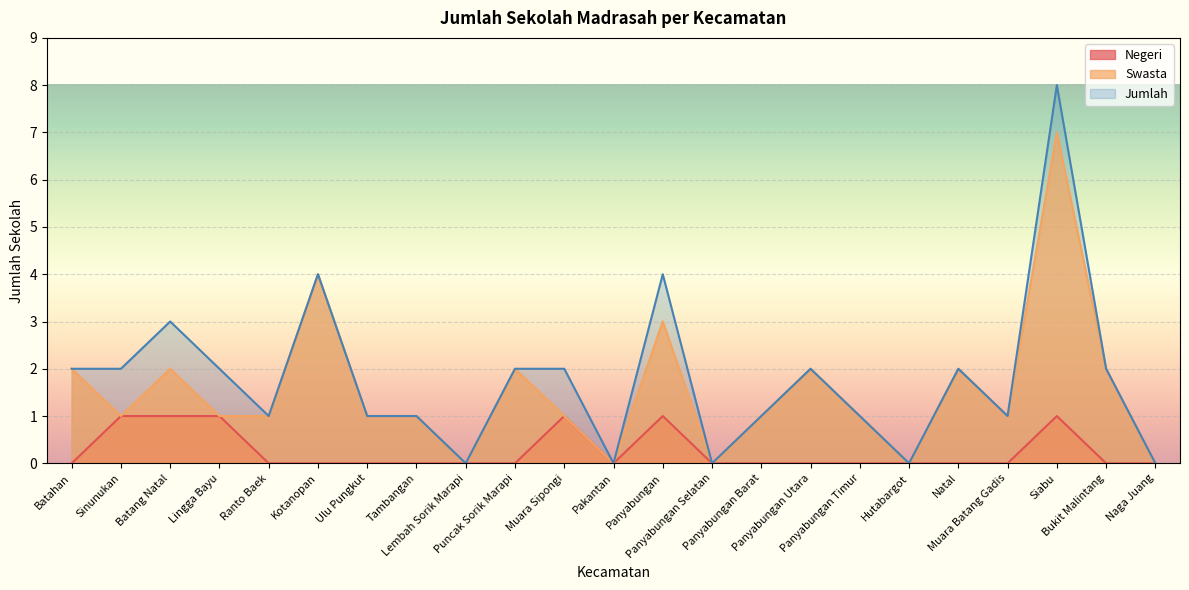

Does the chart display data point markers on the line(s)?

No